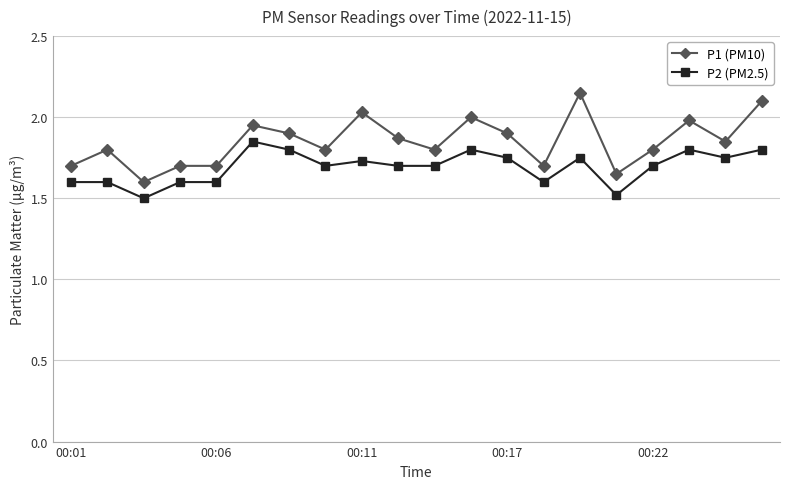

At how many categories does at least one series exceed 1?

20